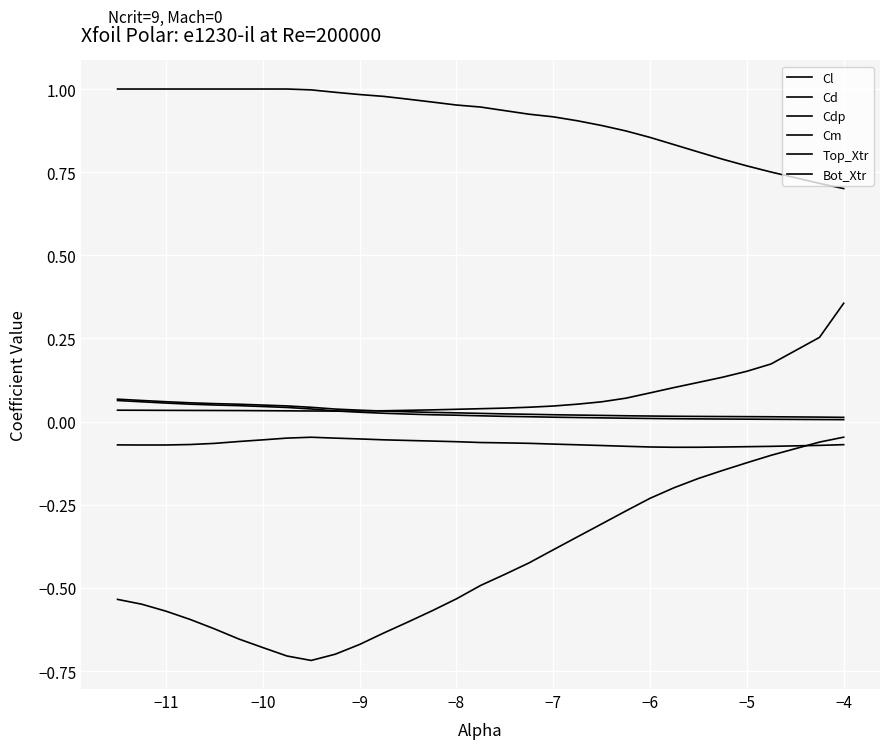

True or false: Cdp and Top_Xtr intersect in this chart.

False